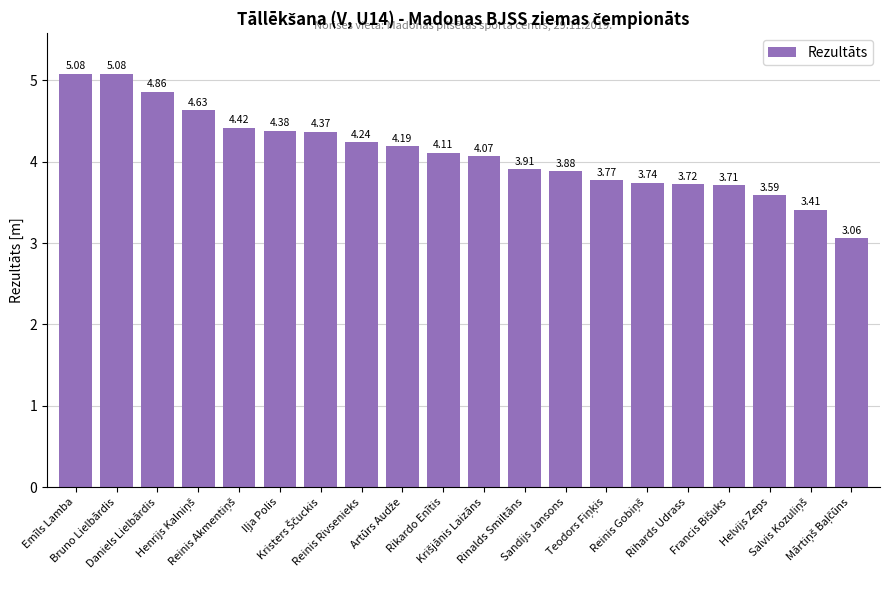

Which has a higher value, Rinalds Smiltāns or Reinis Rivsenieks?

Reinis Rivsenieks